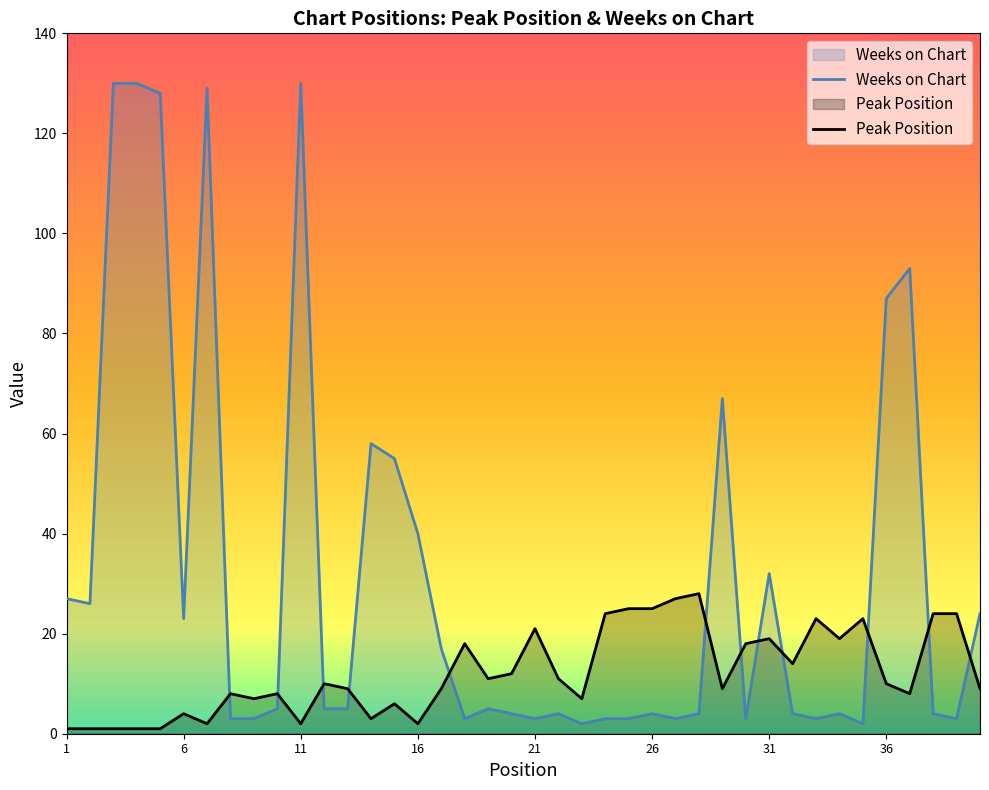

Count the number of data series in this chart.

2